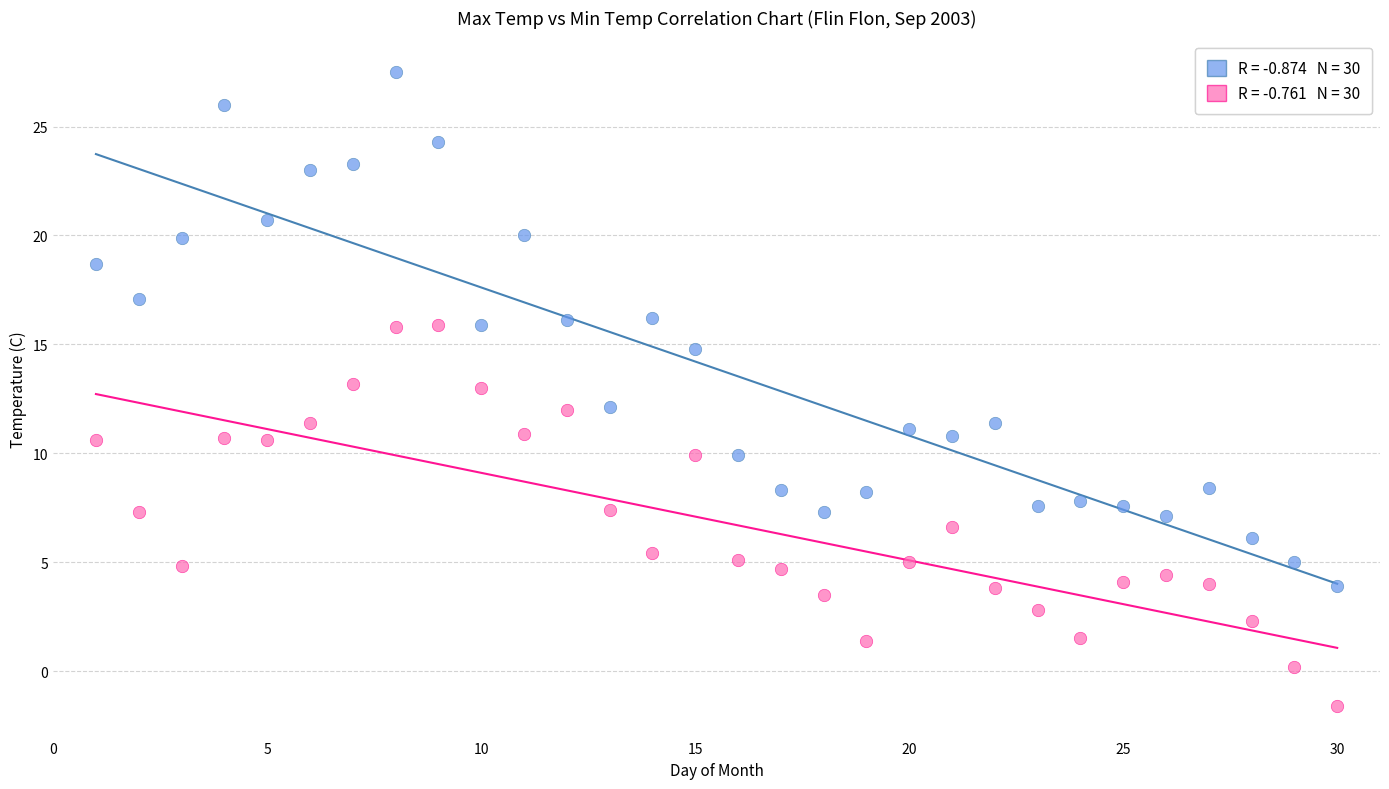

Across all data points, what is the range of X values (max minus min)?

29.0